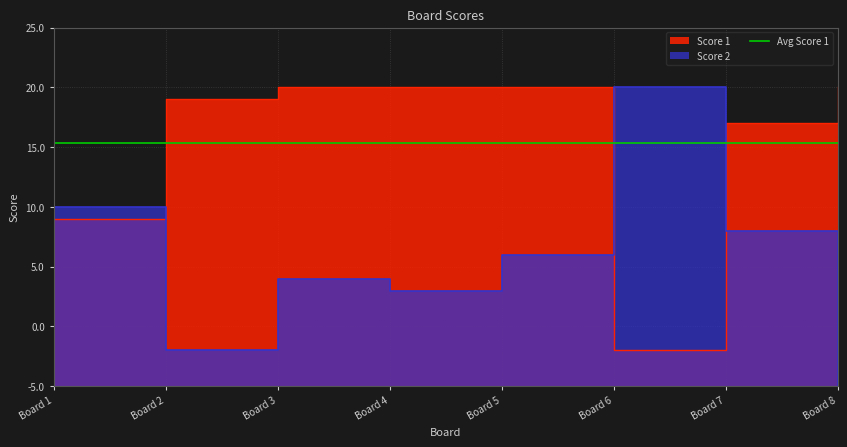

At which category does the chart reach its peak across all series?

Board 3